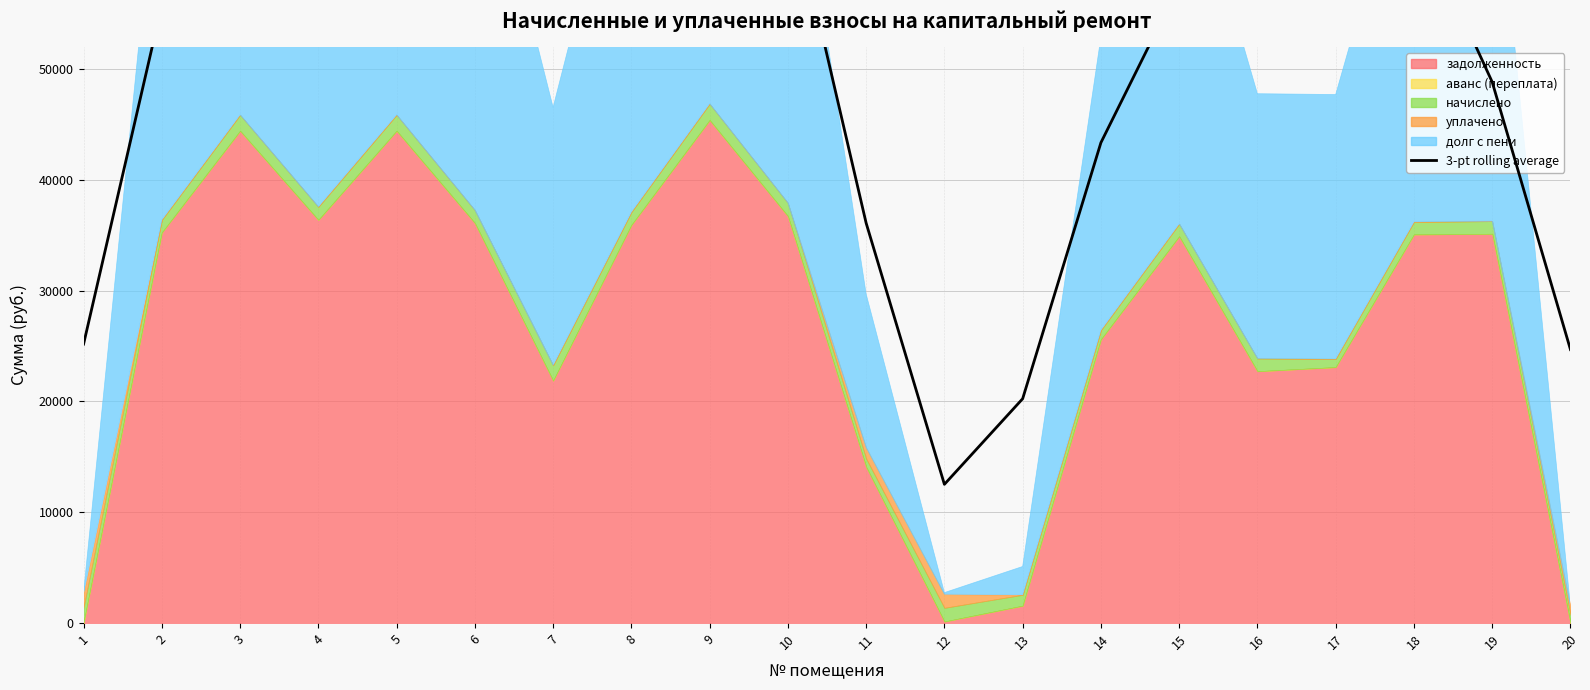

What is the change in value from 2 to 19?

-6930.7